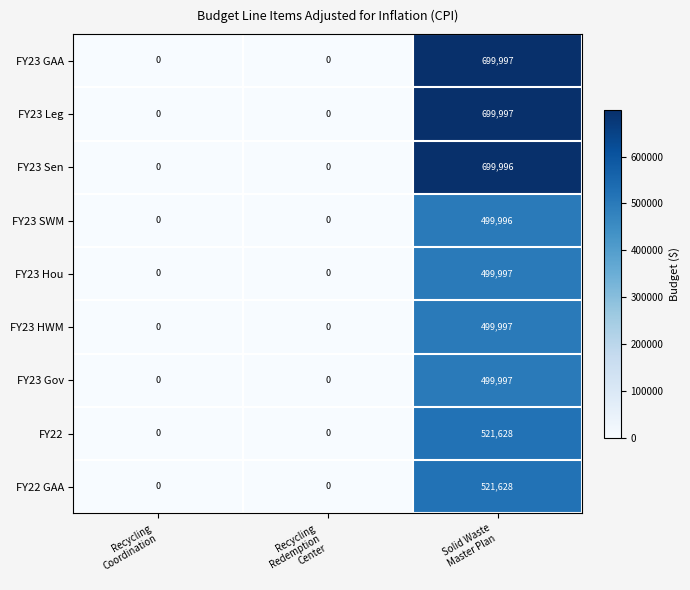

What is the highest value of the FY23 Gov series?

499997